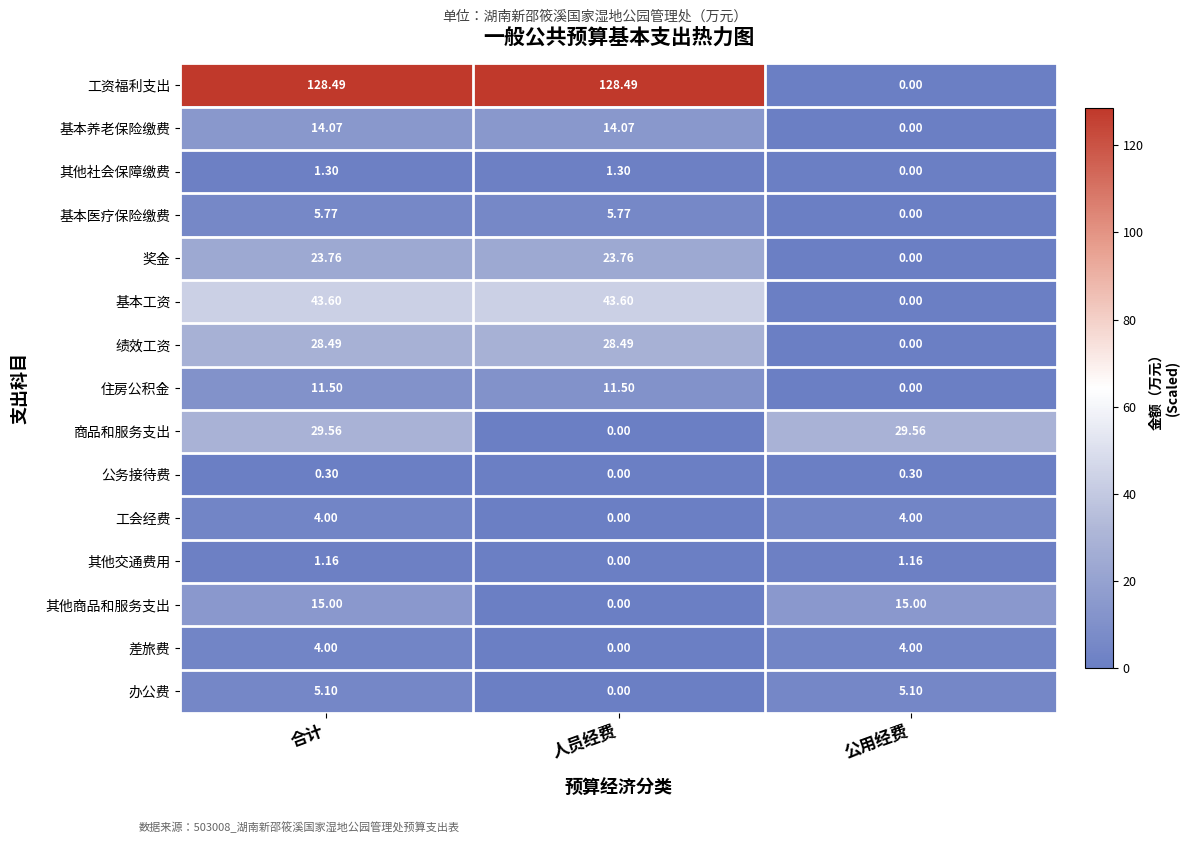

Is the value of 其他商品和服务支出 at 公用经费 greater than the value of 商品和服务支出 at 公用经费?

No